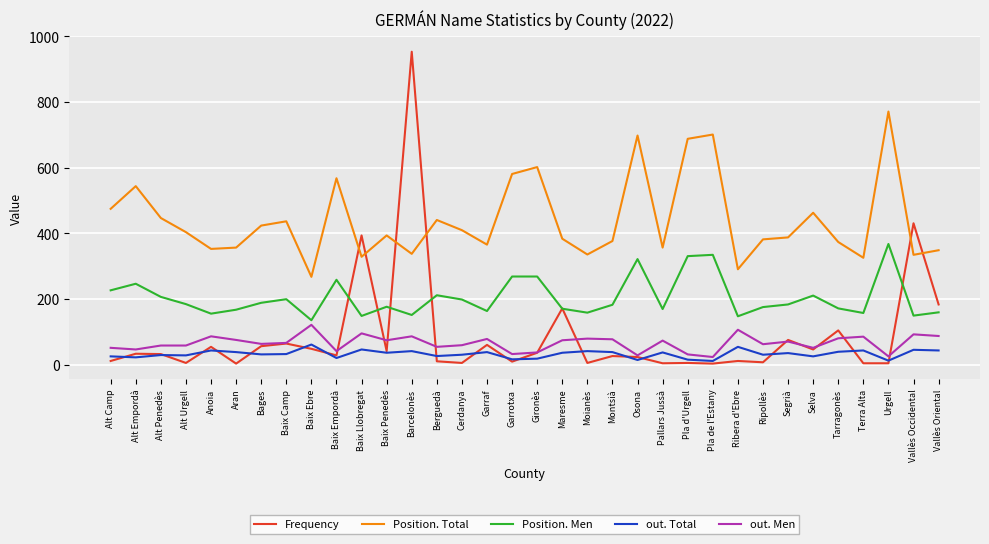

The value of Frequency at Baix Empordà is 29. True or false?

True